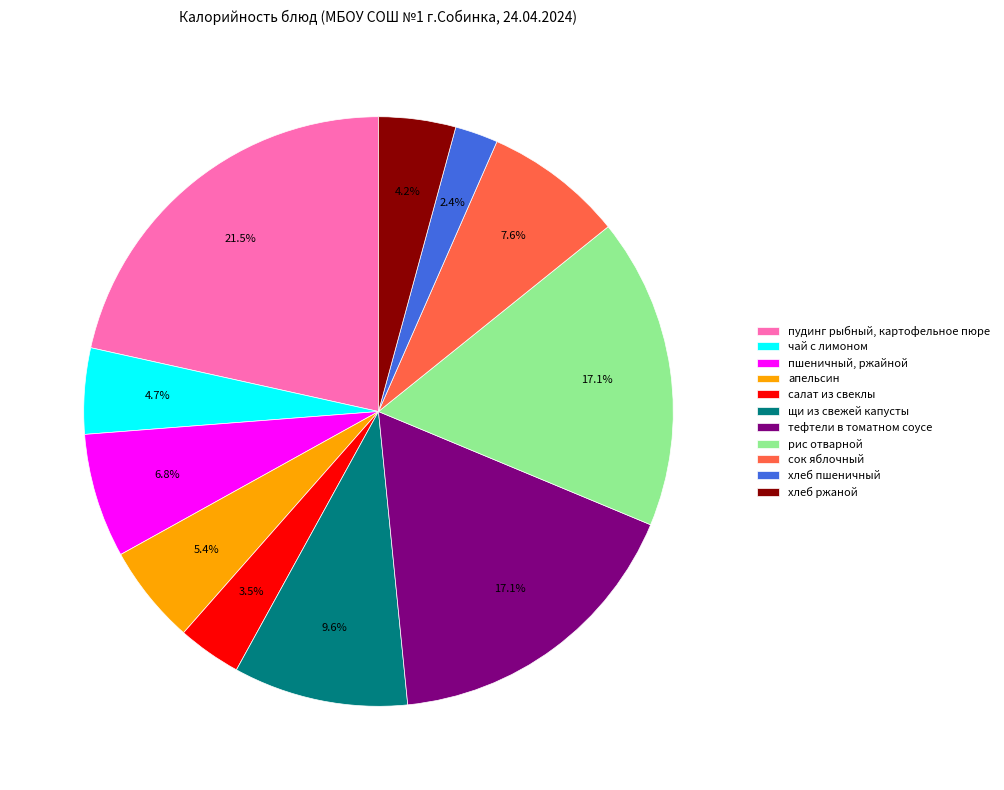

Is there any slice that represents more than half of the pie?

No